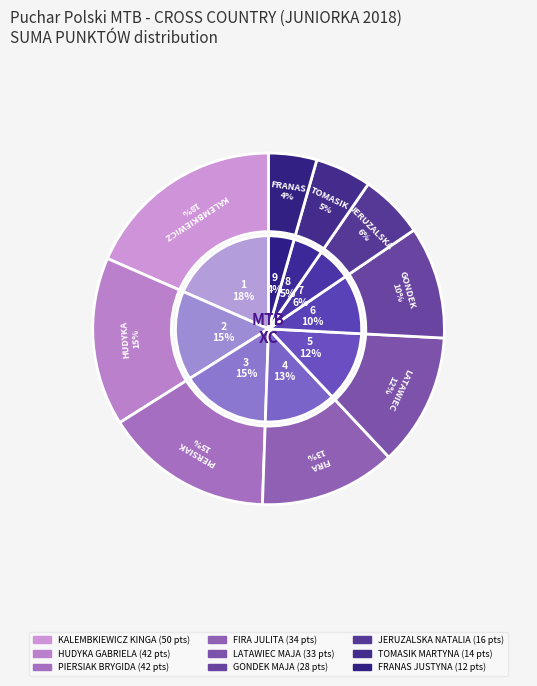

What percentage do KALEMBKIEWICZ KINGA and TOMASIK MARTYNA together represent?

23.6%